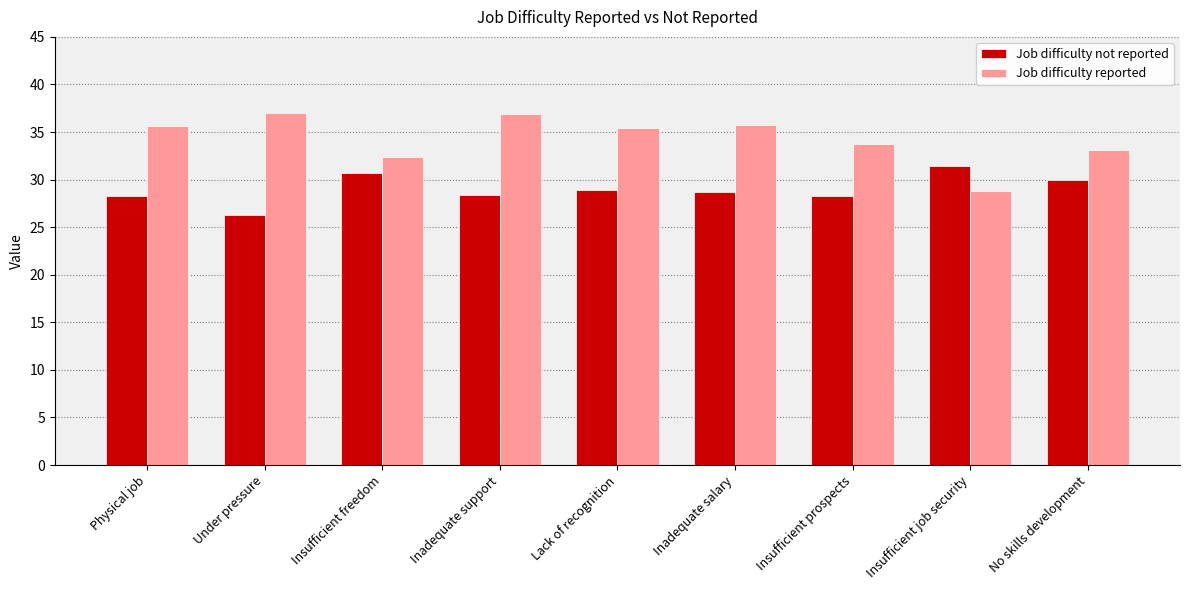

What is the value of the Job difficulty reported bar at the 3rd from the left?

32.4